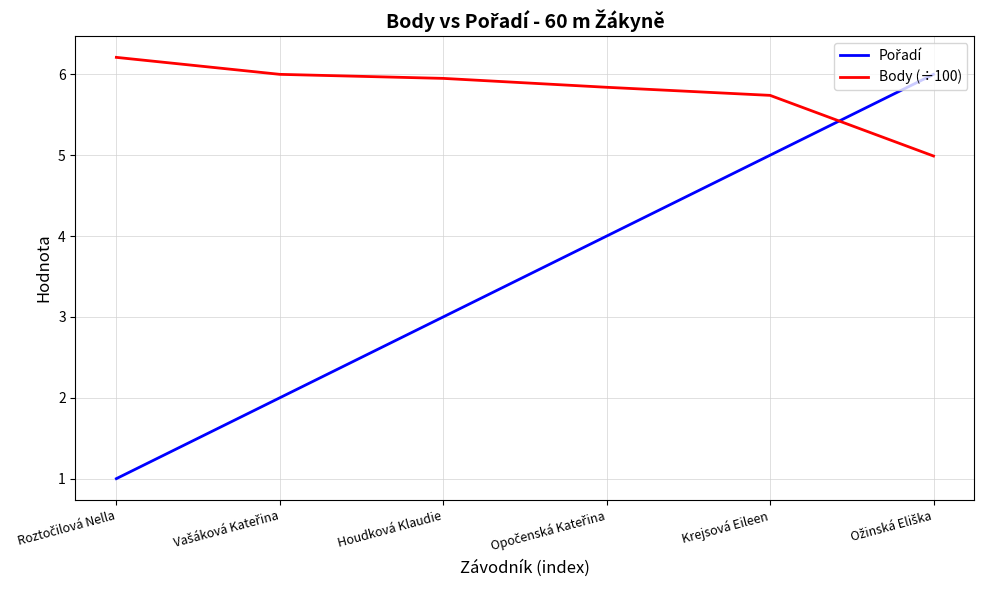

What is the highest value of the Body (÷100) series?

6.2